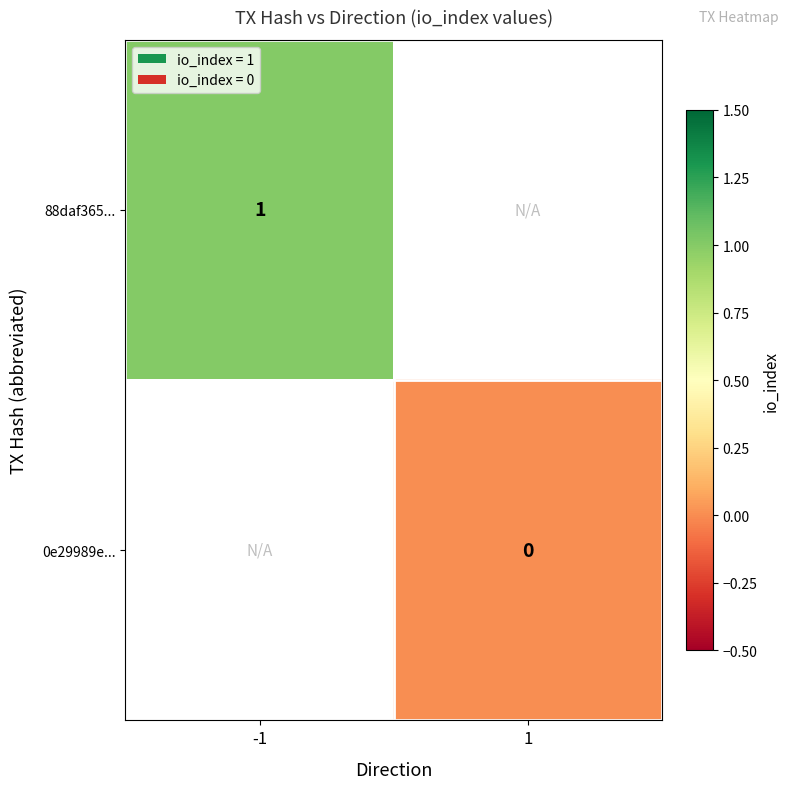

Is it true that 88daf365... equals 2 at -1?

False